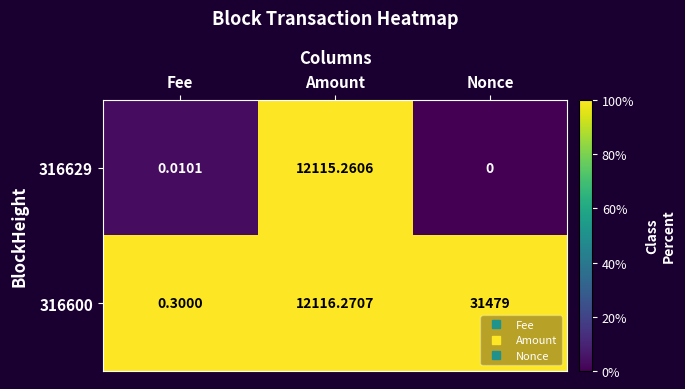

What is the total value across all series at Fee?

0.3